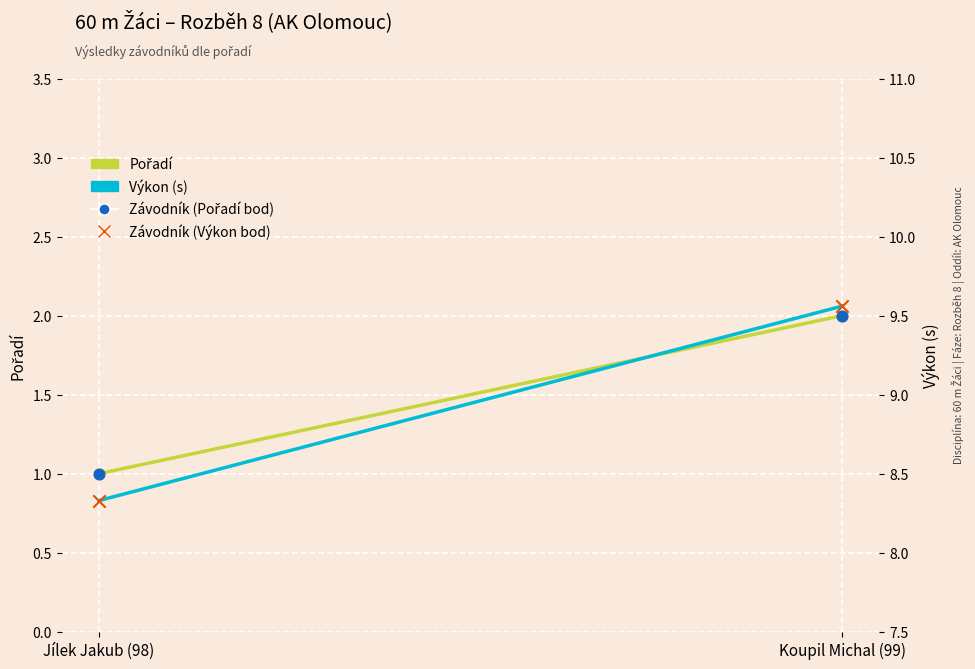

What are all the series names shown in the legend?

Pořadí, Výkon (s)